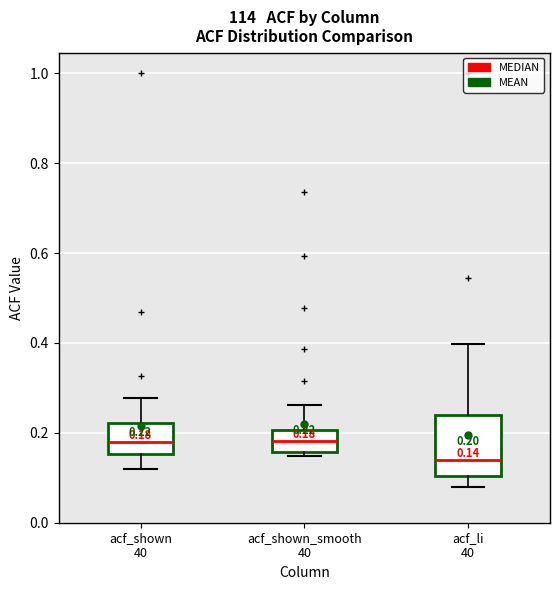

Which box is the tallest, from its lower edge to its upper edge?

acf_li 40